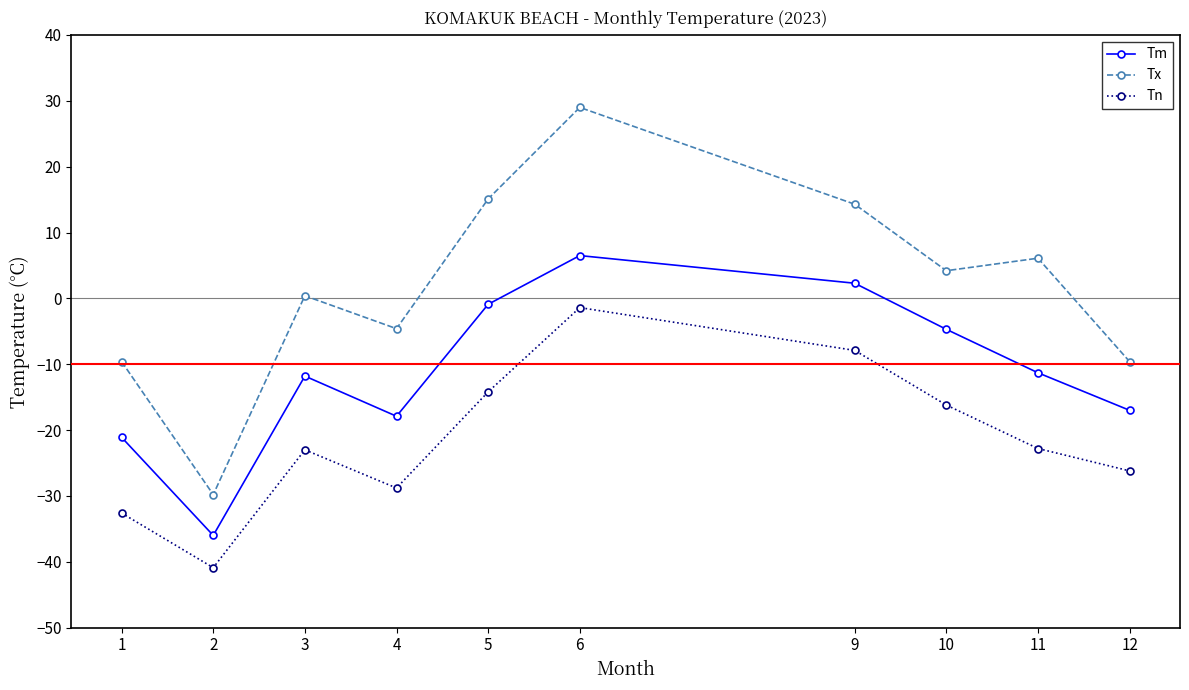

What is the value of the Tm point at the 1st from the left?

-21.1